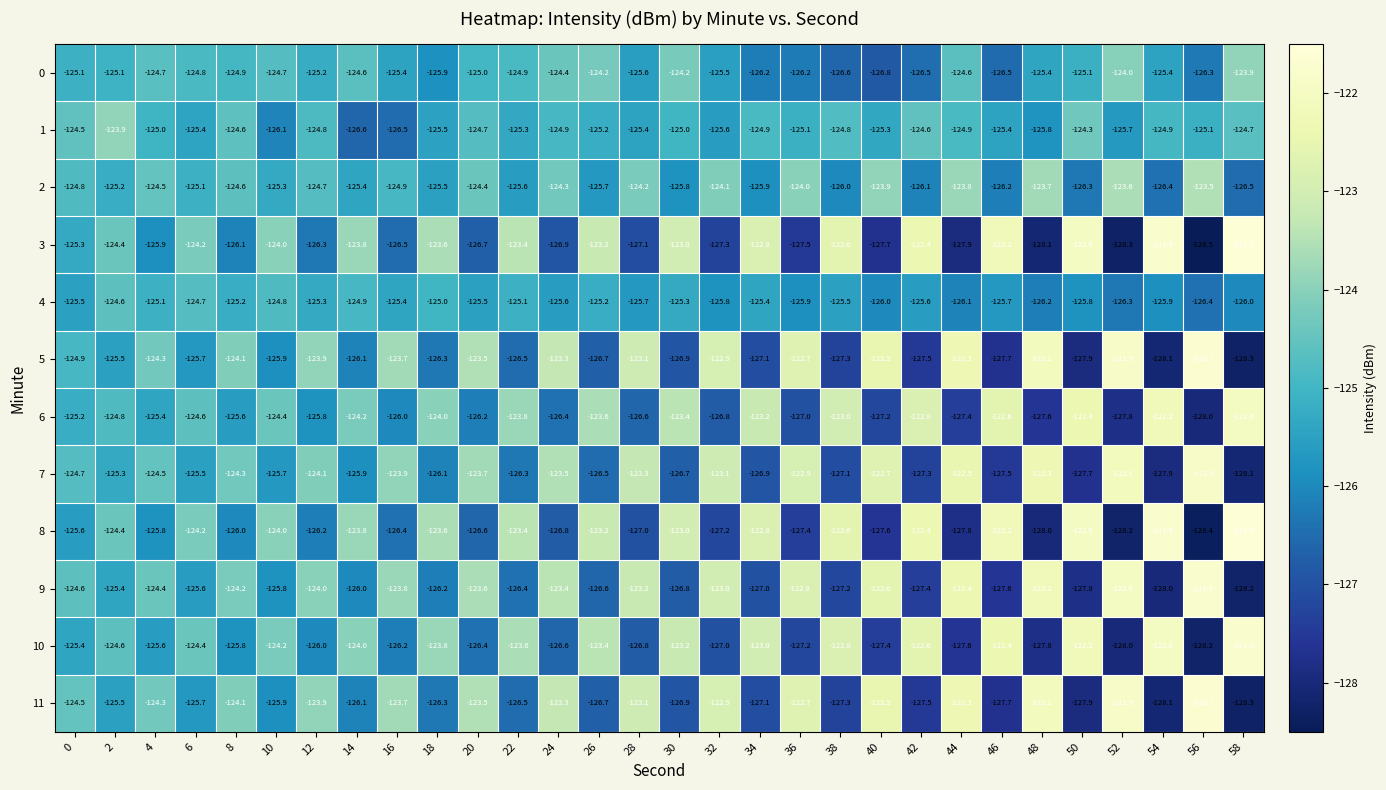

What is the difference between the second highest and second lowest values in the 6 series?

5.6